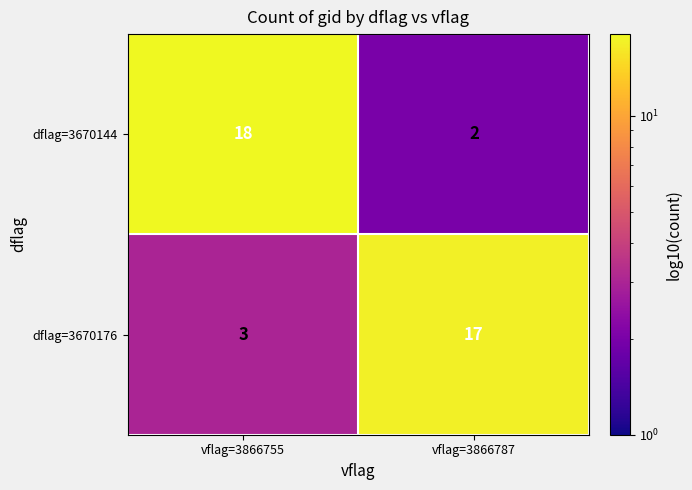

What is the maximum value shown in the chart?

18